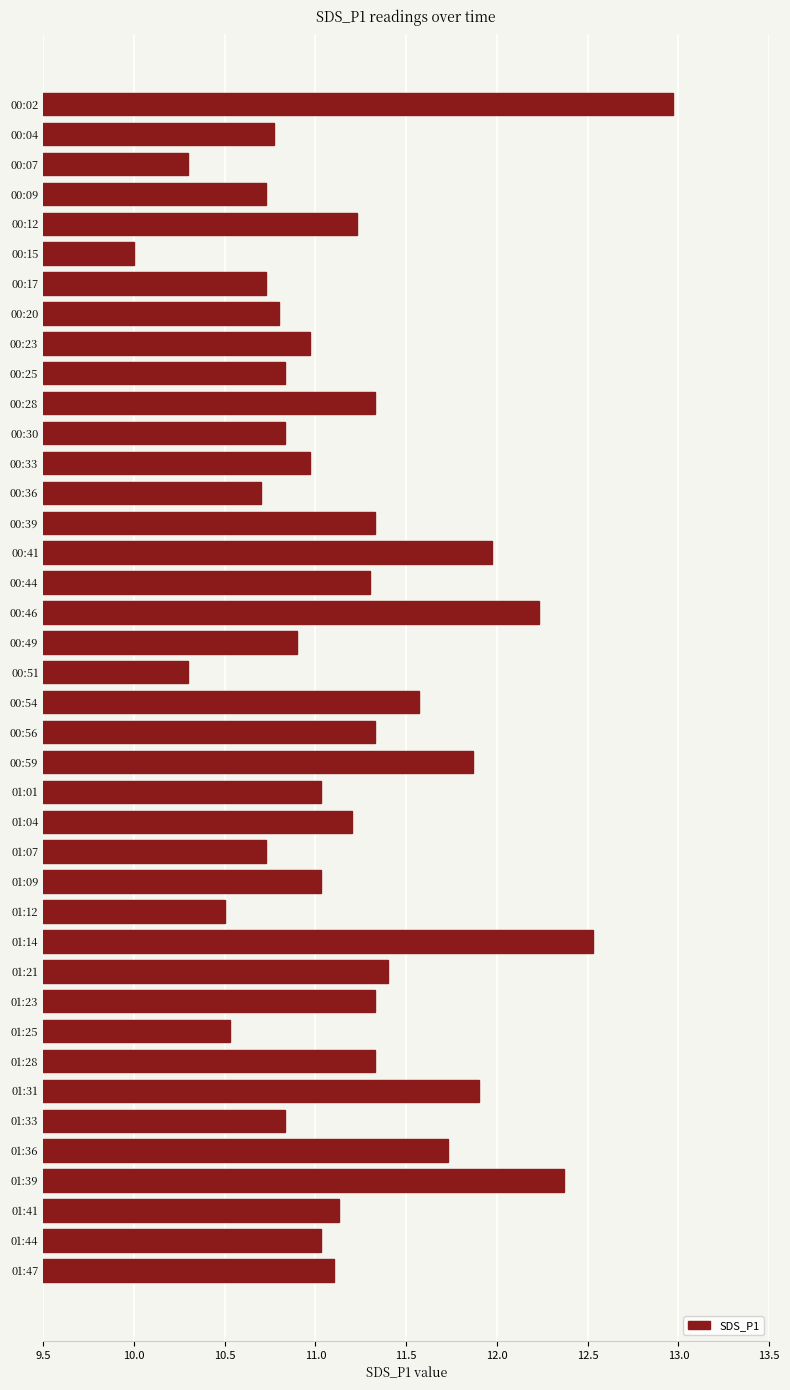

What is the label of the 27th bar from the bottom?

00:36